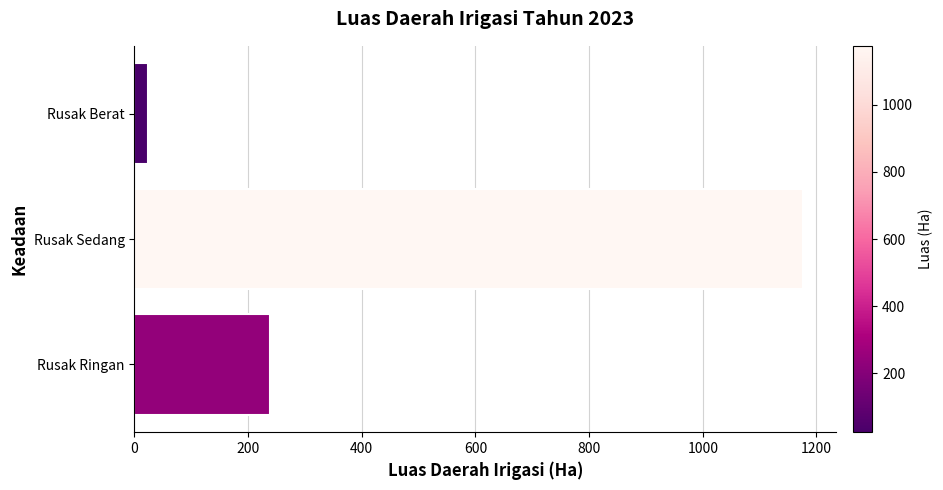

Reading top to bottom, extract all data points from this chart.

24	1176	238